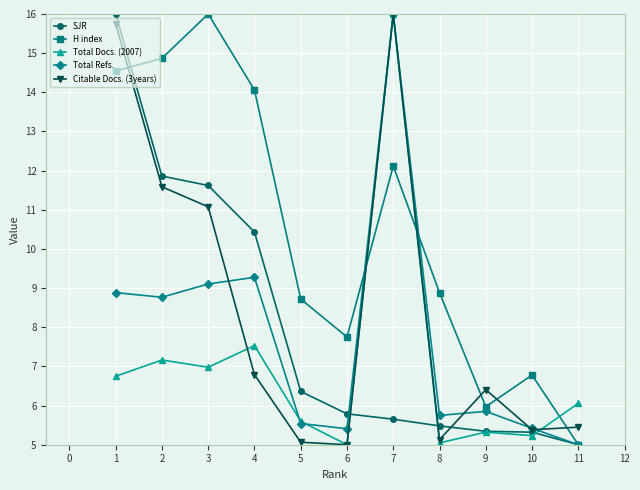

How many data points in H index are above 8?

7